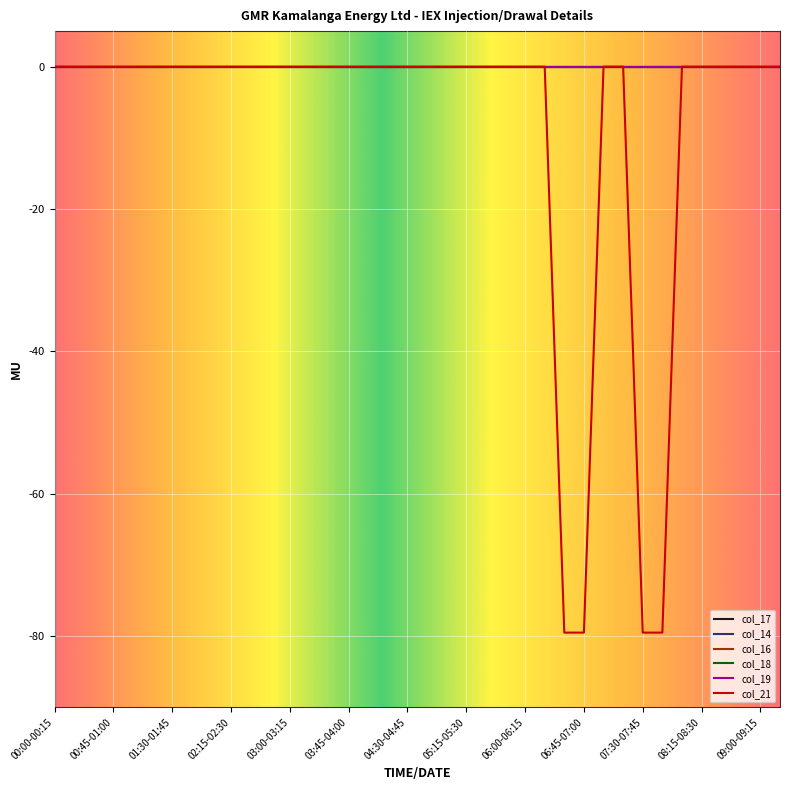

At which label does col_21 reach its peak?

00:00-00:15